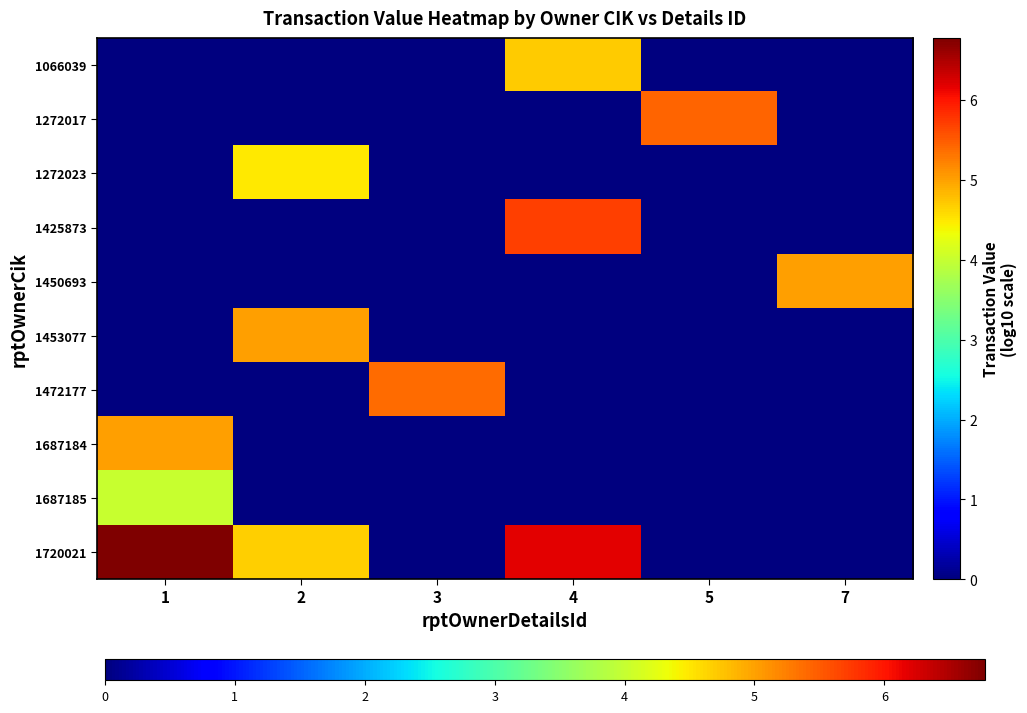

Which series changed the most between 1 and 7?

1720021